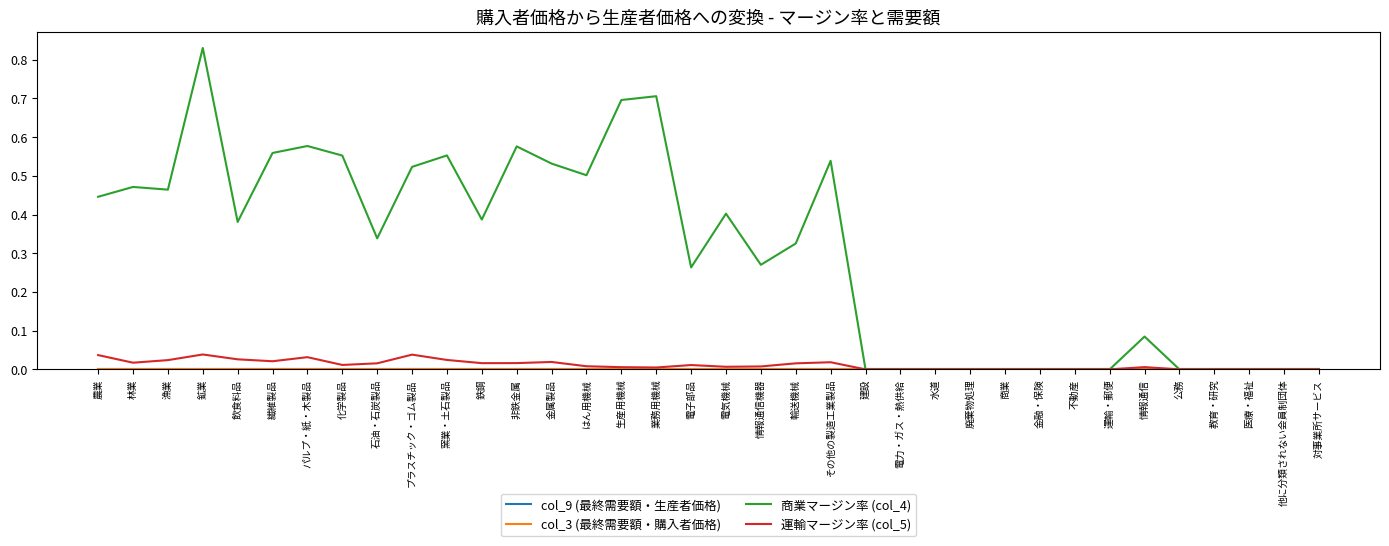

True or false: col_9 (最終需要額・生産者価格) has more than 0 points higher than both neighbors.

False